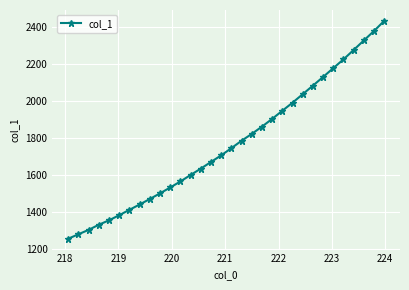

Reading left to right, list all the values displayed in this chart.

1254.5	1278.5	1302.2	1330.0	1353.9	1381.4	1410.6	1439.2	1469.0	1499.5	1531.2	1563.7	1598.8	1633.2	1669.1	1704.8	1743.8	1783.7	1820.7	1860.0	1901.8	1945.8	1989.3	2035.3	2081.4	2128.2	2176.0	2223.3	2274.1	2325.4	2376.6	2431.2